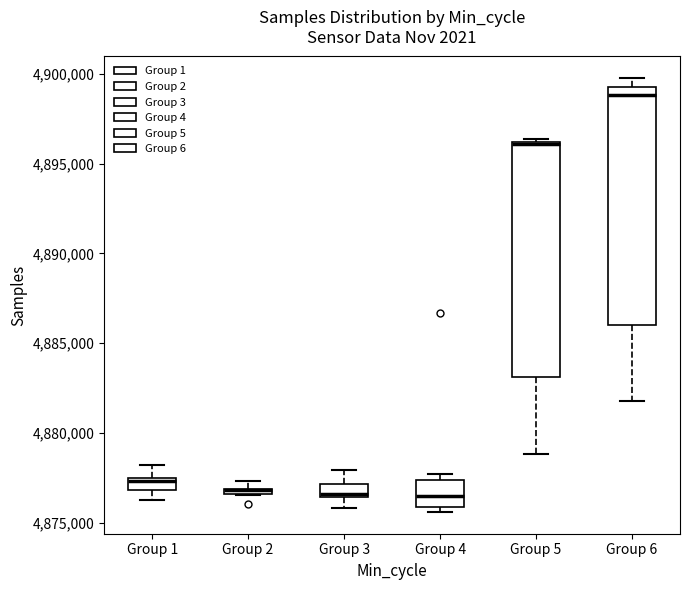

Where does the lower whisker of the box for Group 1 end on the y-axis? The values are not printed on the chart, so give them approximately, as read against the axis.

4876500